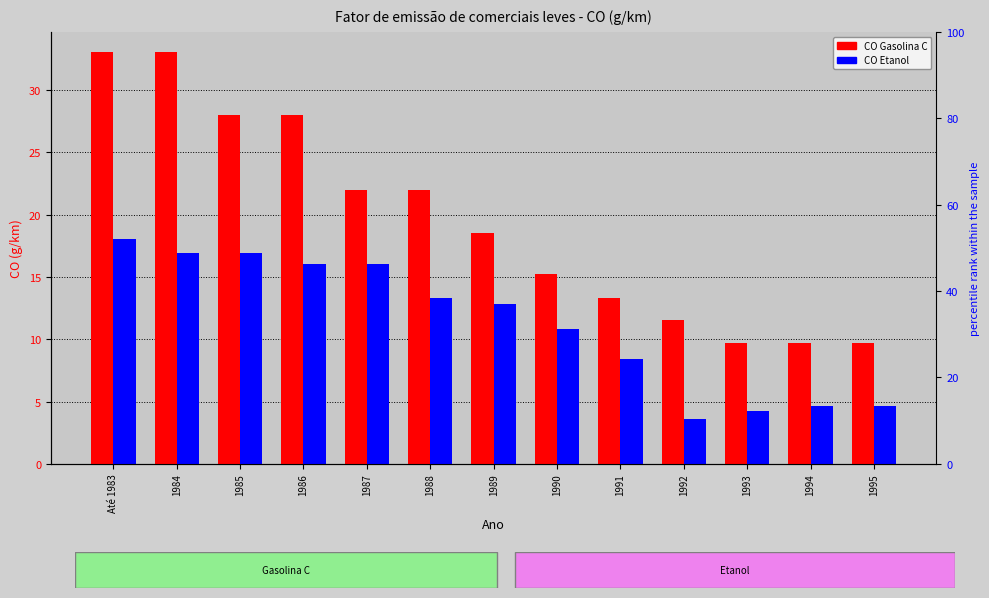

Does the chart contain any negative values?

No